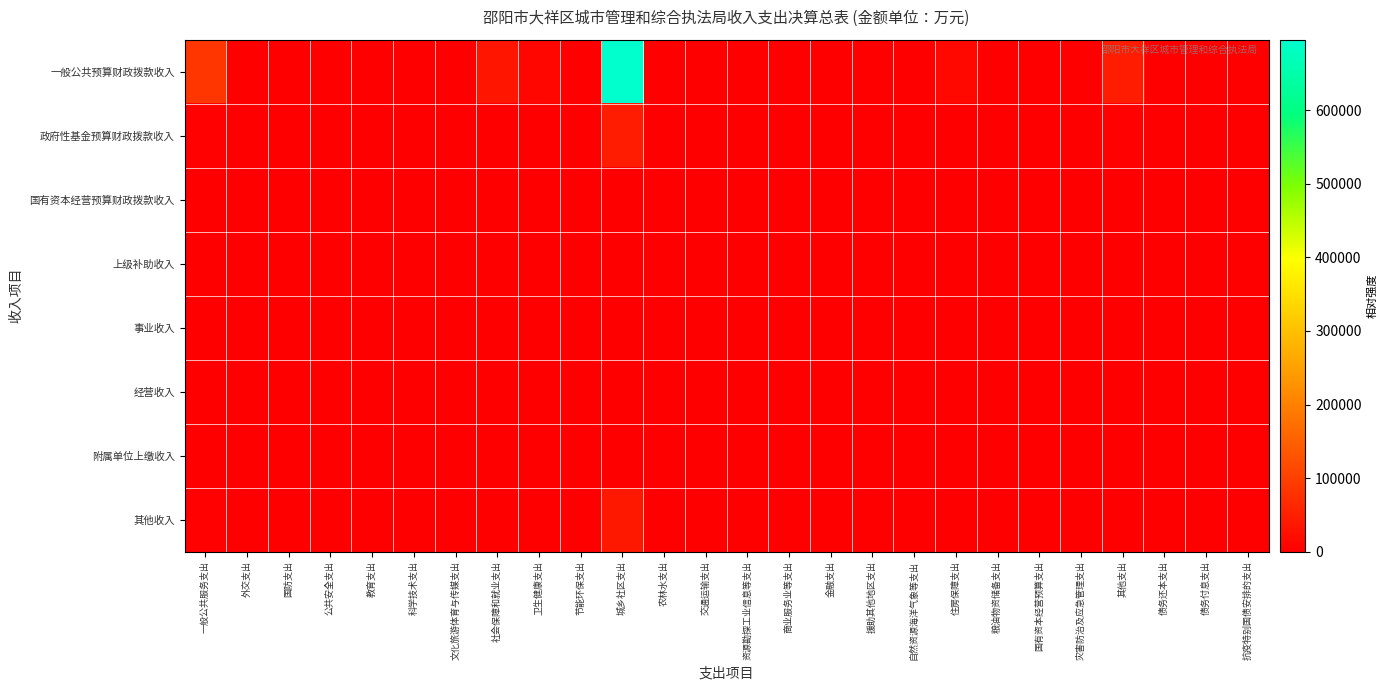

Between 节能环保支出 and 自然资源海洋气象等支出, which series saw the biggest shift?

一般公共预算财政拨款收入